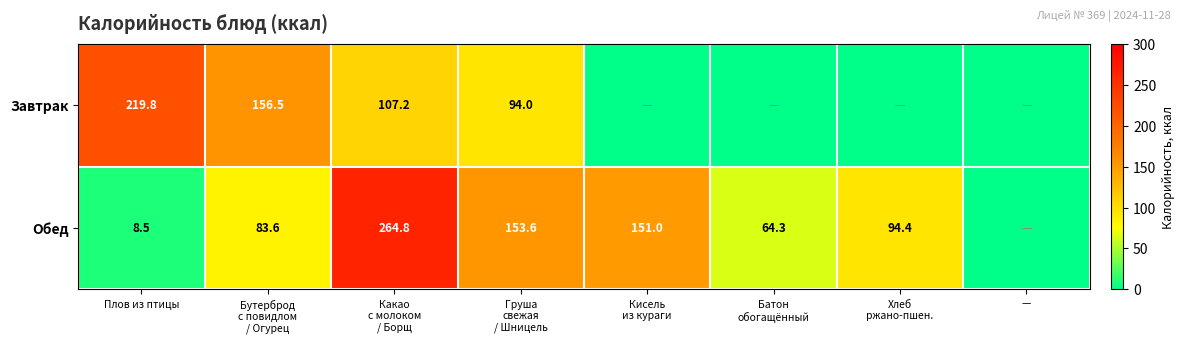

How many positive values does the Обед series have?

7